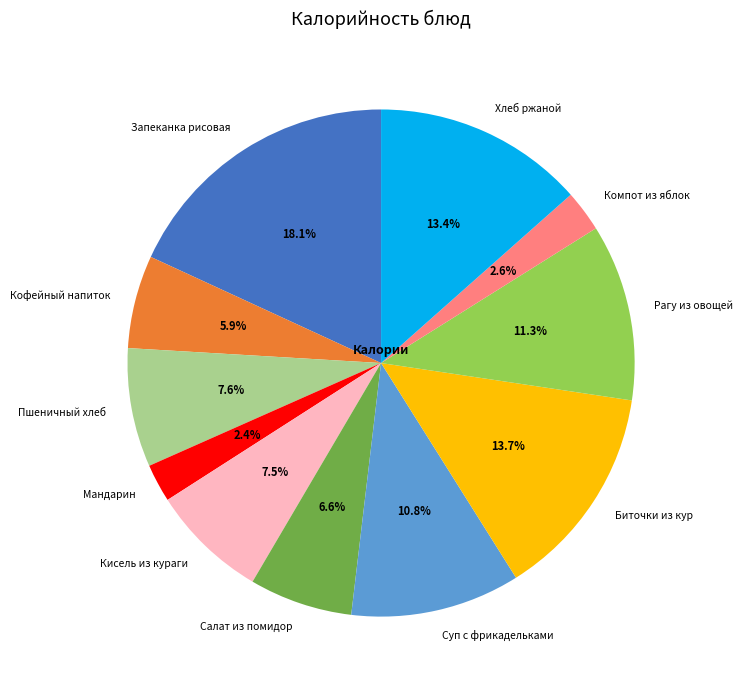

To the nearest percent, what portion does Биточки из кур represent?

14%